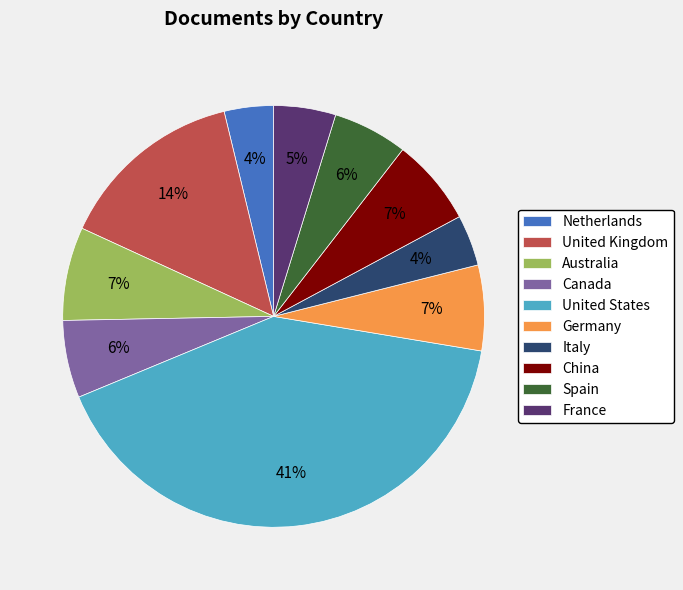

Is the sum of United States and France greater than half?

No